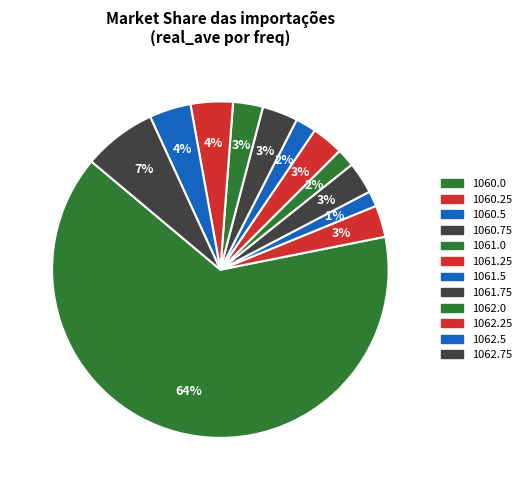

What percentage is the 1060.0 slice, to the nearest percent?

64%